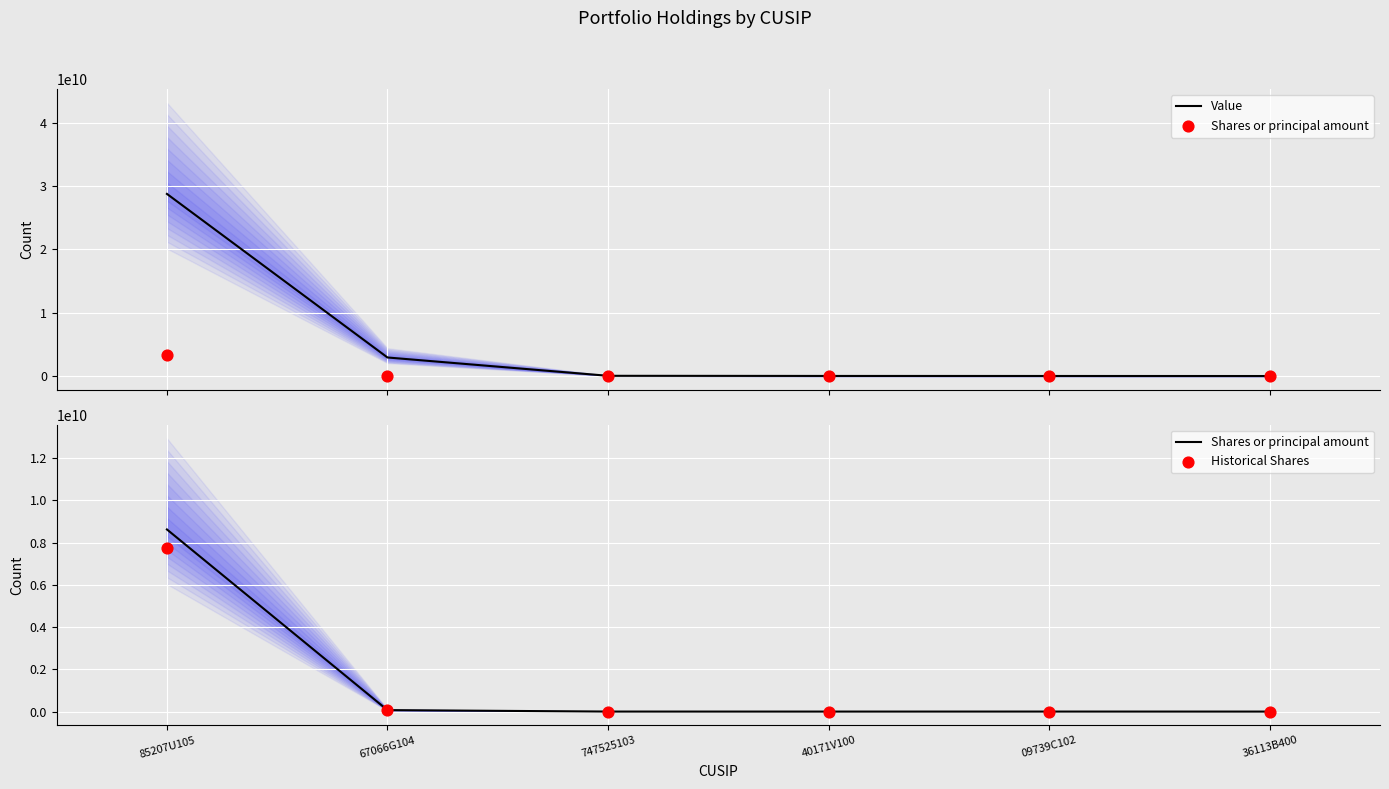

At how many categories does at least one series exceed 2025314231?

2